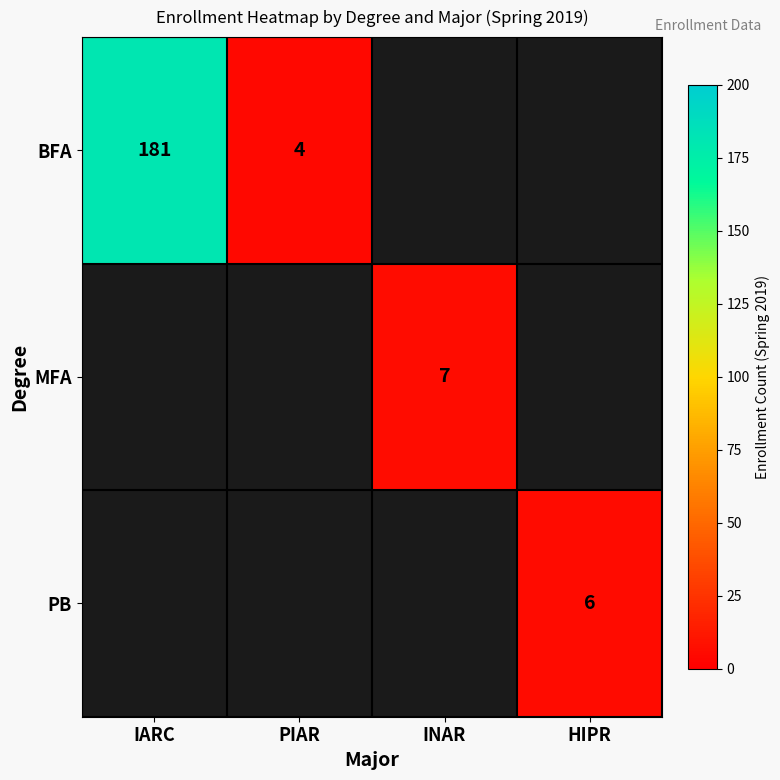

What is the minimum value shown in the chart?

4.0